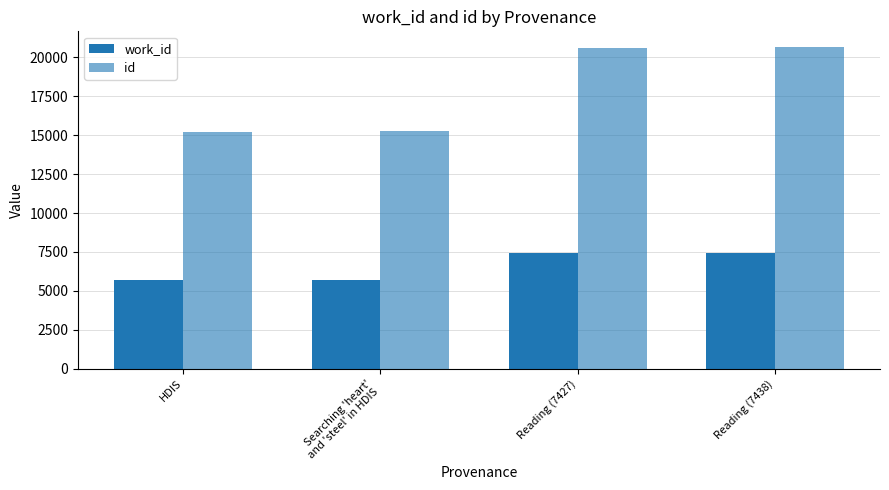

Does the chart contain any negative values?

No